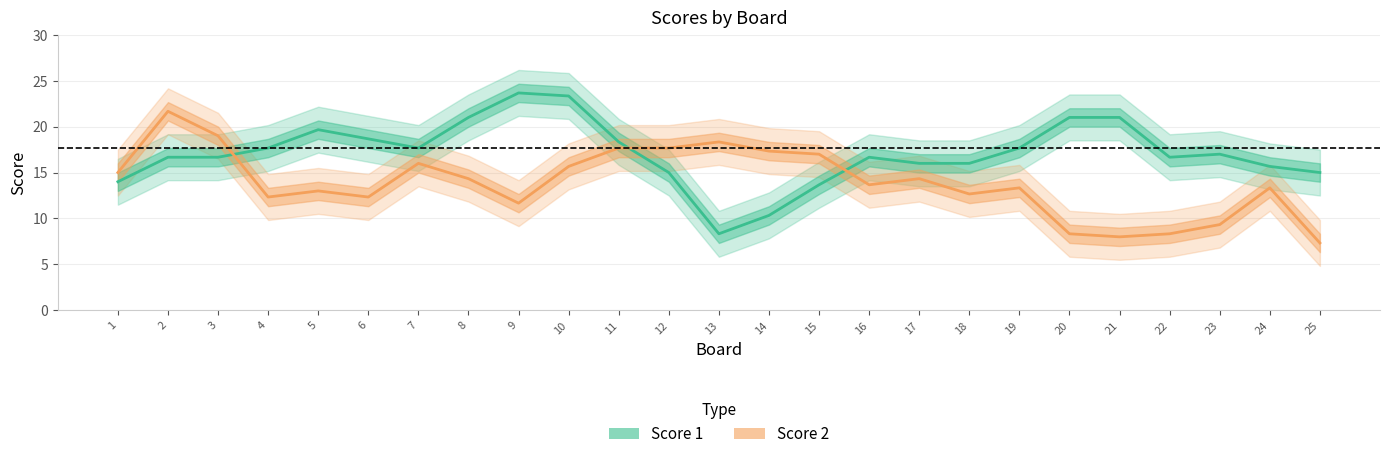

At which category is the sum across all series the highest?

10